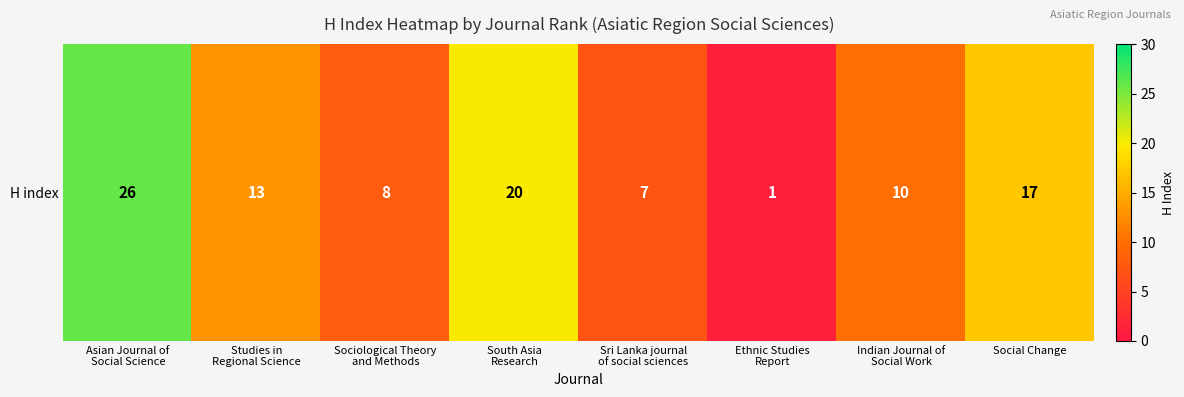

Reading left to right, extract all data points from this chart.

Asian Journal of
Social Science=26	Studies in
Regional Science=13	Sociological Theory
and Methods=8	South Asia
Research=20	Sri Lanka journal
of social sciences=7	Ethnic Studies
Report=1	Indian Journal of
Social Work=10	Social Change=17